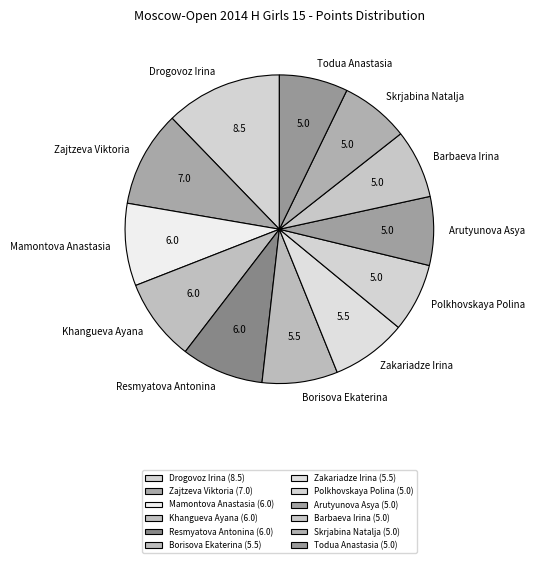

True or false: Zajtzeva Viktoria accounts for 18% of the total.

False